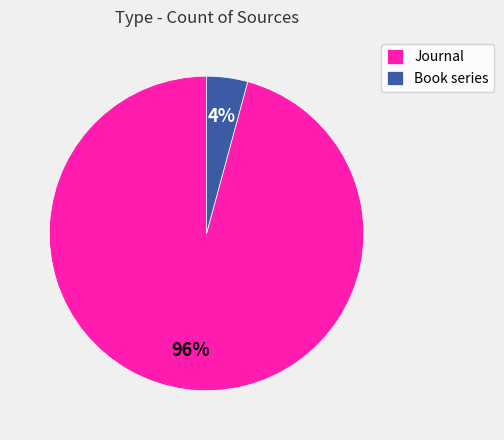

What is the majority slice?

Journal